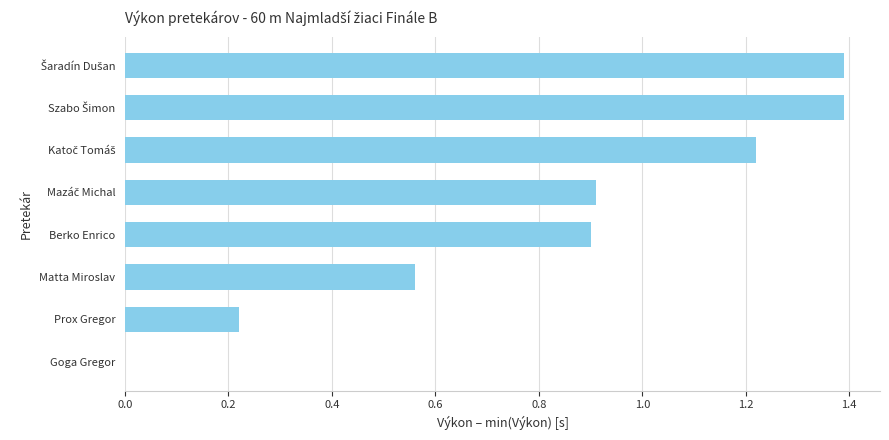

The chart shows a value of 0.1 at Prox Gregor. True or false?

False